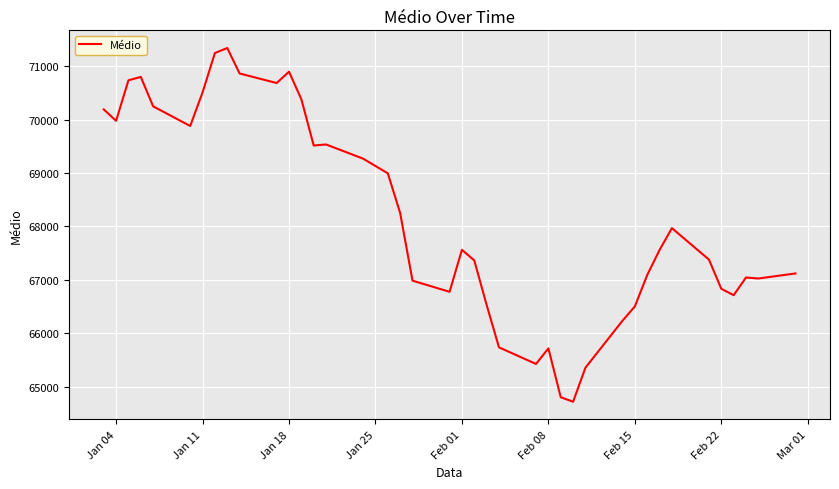

What is the greatest value displayed?

71343